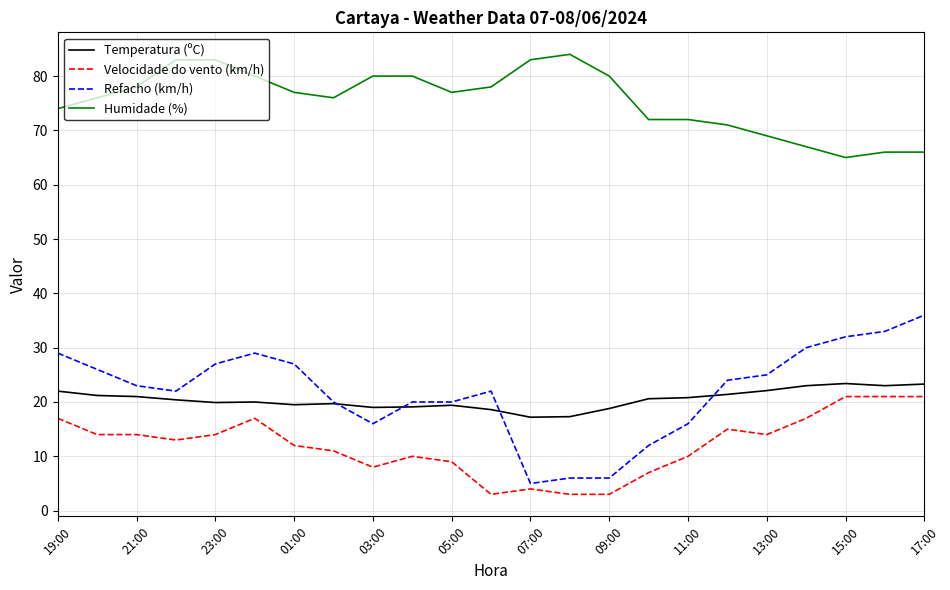

What is the maximum value shown in the chart?

84.0